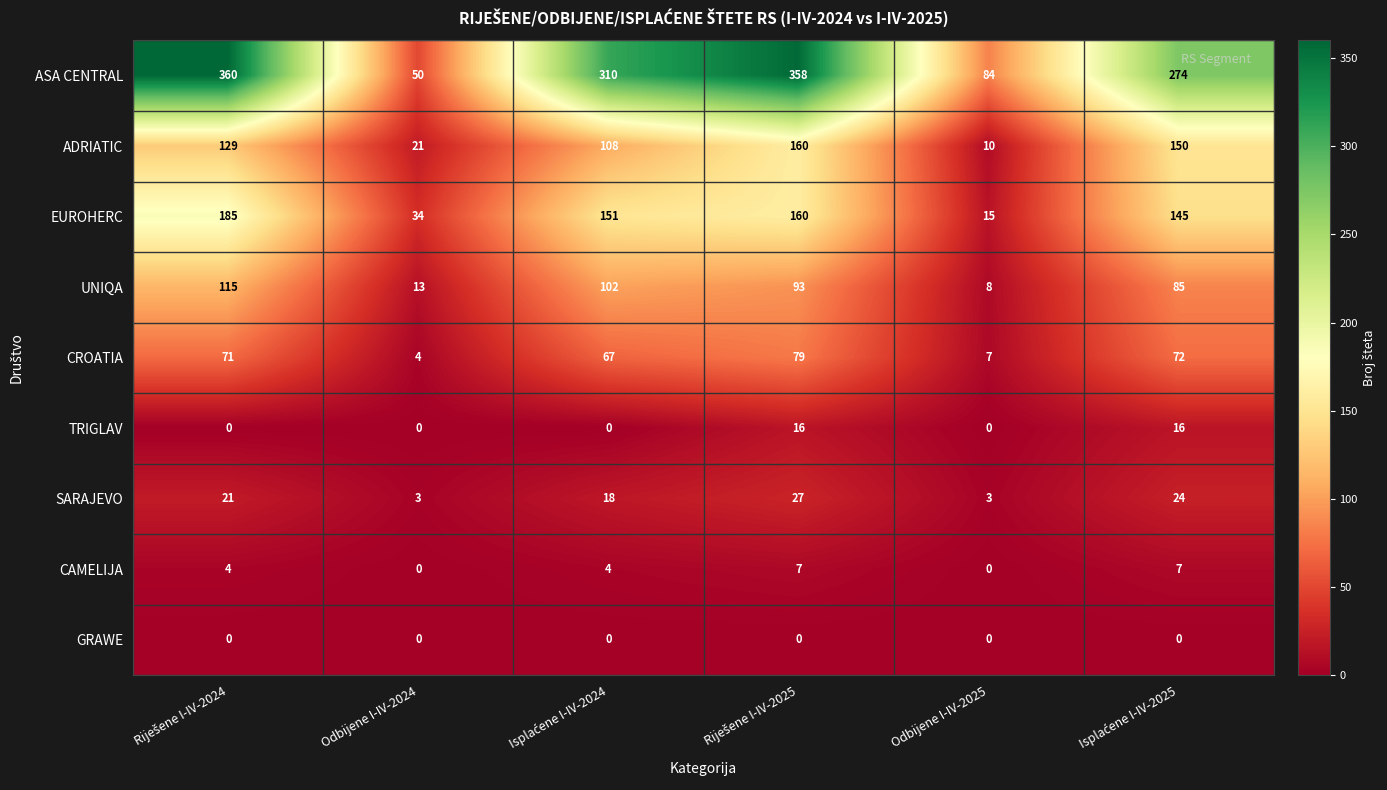

What is the difference between the maximum and minimum values in the CAMELIJA series?

7